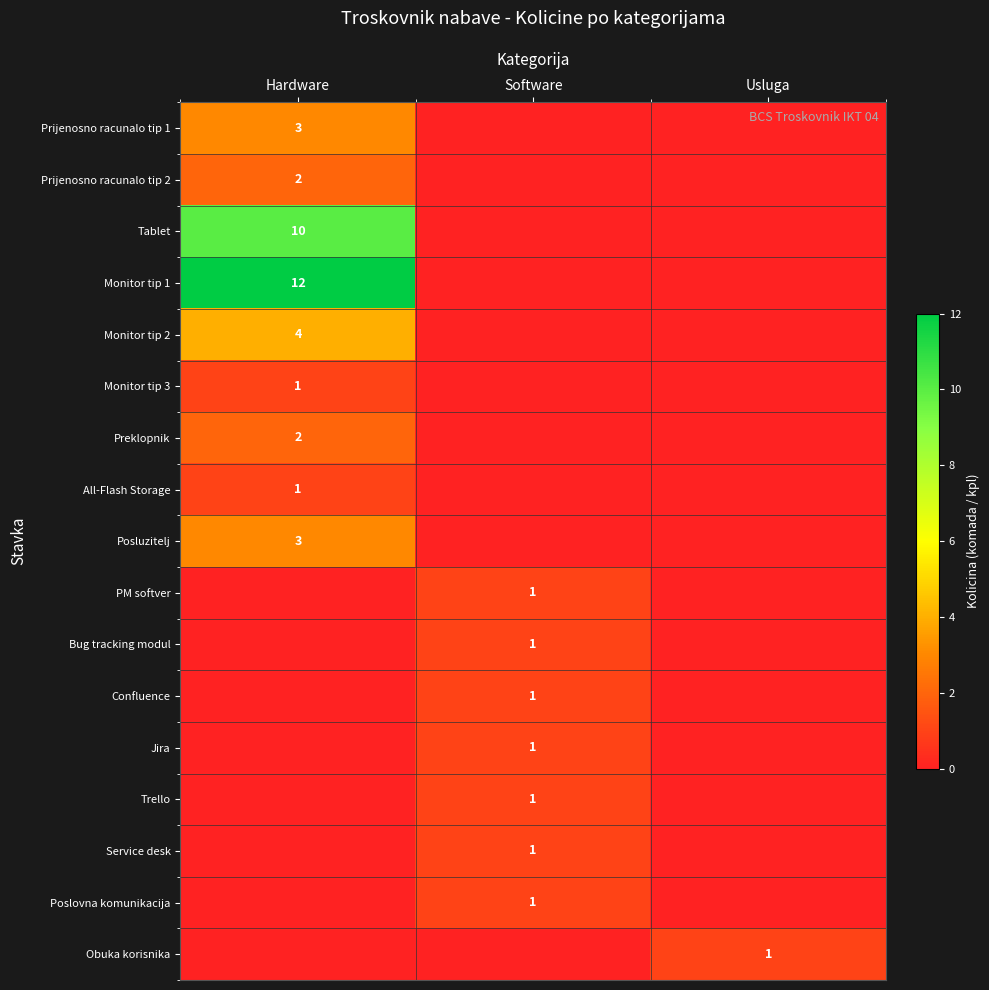

True or false: Jira has a value of 0 at Software.

False